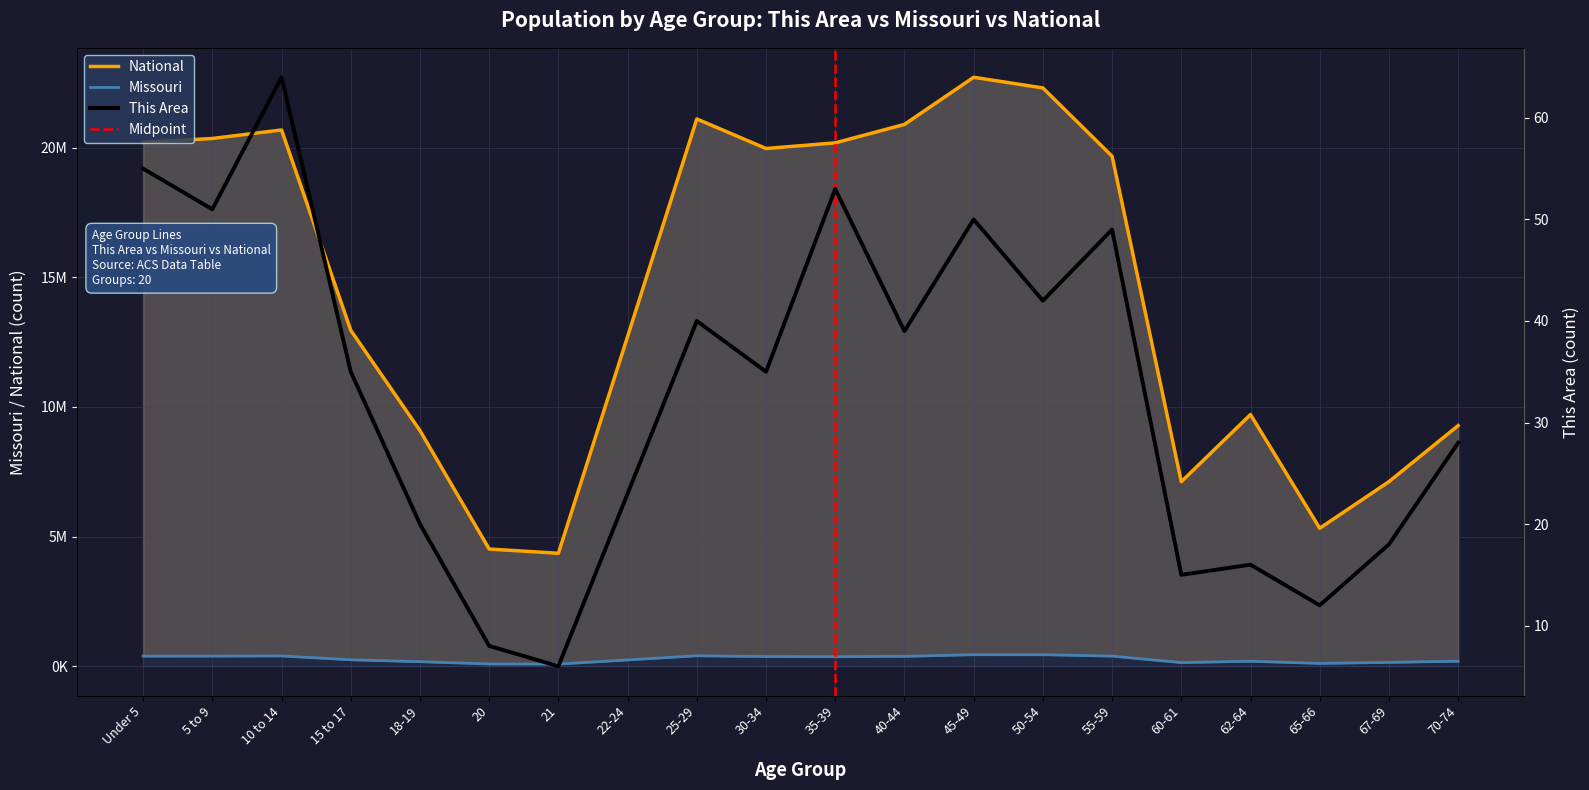

Reading left to right, extract all data points from this chart.

This Area: Under 5=55	5 to 9=51	10 to 14=64	15 to 17=35	18-19=20	20=8	21=6	22-24=23	25-29=40	30-34=35	35-39=53	40-44=39	45-49=50	50-54=42	55-59=49	60-61=15	62-64=16	65-66=12	67-69=18	70-74=28
Missouri: Under 5=390237	5 to 9=390463	10 to 14=396925	15 to 17=247811	18-19=175975	20=86528	21=83511	22-24=243250	25-29=403239	30-34=372228	35-39=368070	40-44=380546	45-49=444766	50-54=443806	55-59=389985	60-61=140830	62-64=192463	65-66=108394	67-69=148659	70-74=193437
National: Under 5=20201362	5 to 9=20348657	10 to 14=20677194	15 to 17=12954254	18-19=9086089	20=4519129	21=4354294	22-24=12712576	25-29=21101849	30-34=19962099	35-39=20179642	40-44=20890964	45-49=22708591	50-54=22298125	55-59=19664805	60-61=7113727	62-64=9704197	65-66=5319902	67-69=7115361	70-74=9278166